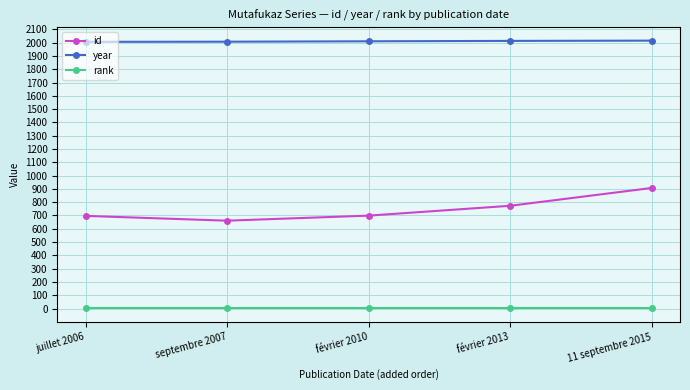

True or false: id and year intersect in this chart.

False